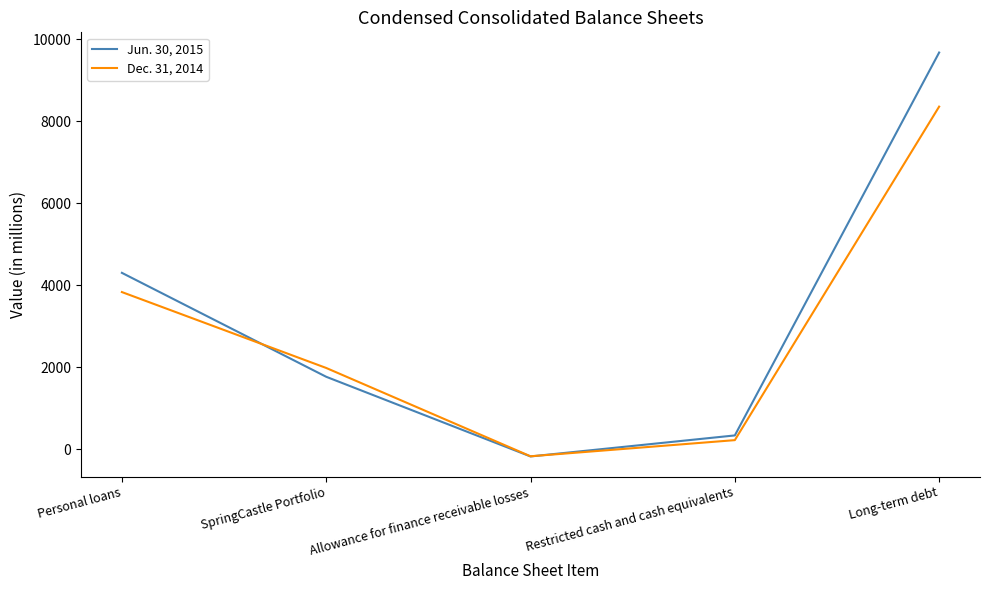

What is the difference between the Jun. 30, 2015 values at Long-term debt and Allowance for finance receivable losses?

9856